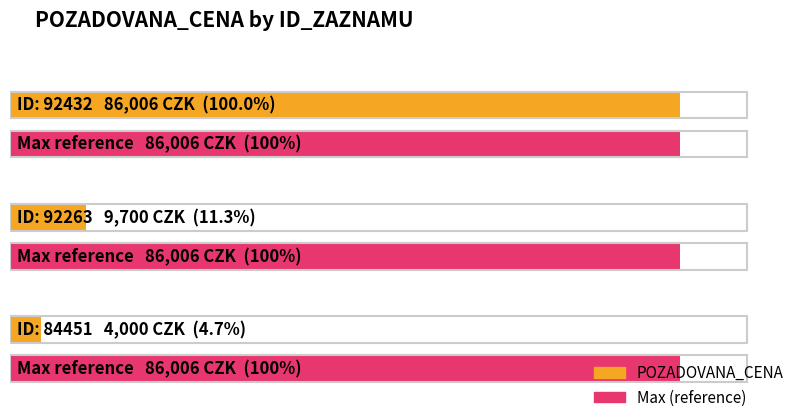

Reading left to right, transcribe all the data shown in this chart.

86006	9700	4000